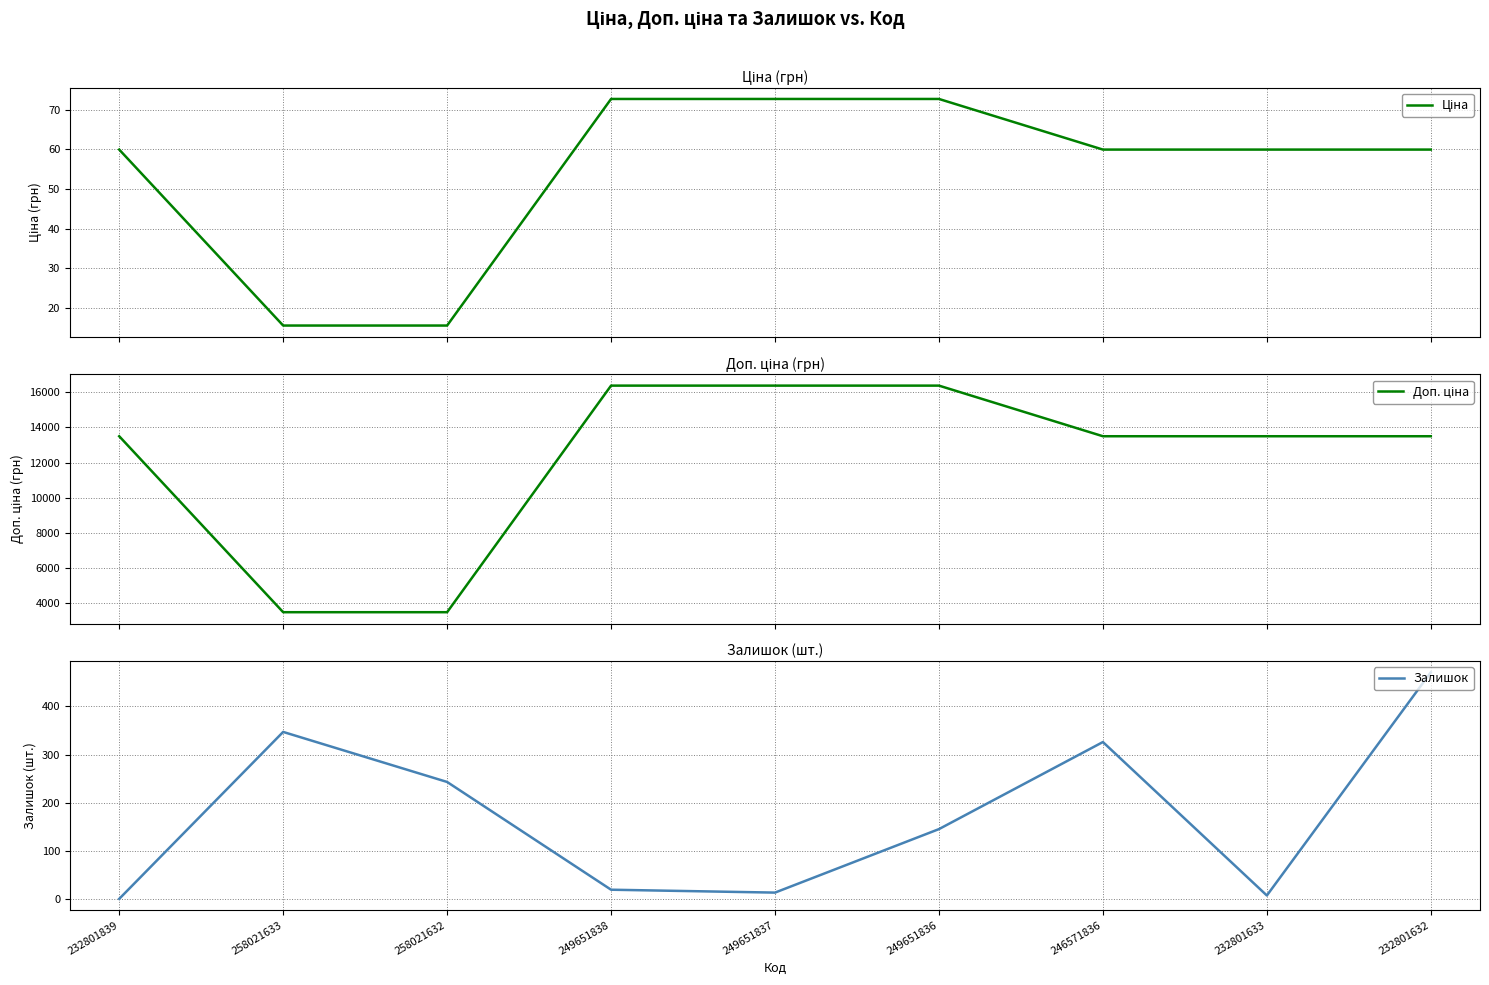

True or false: Доп. ціна and Ціна intersect in this chart.

False